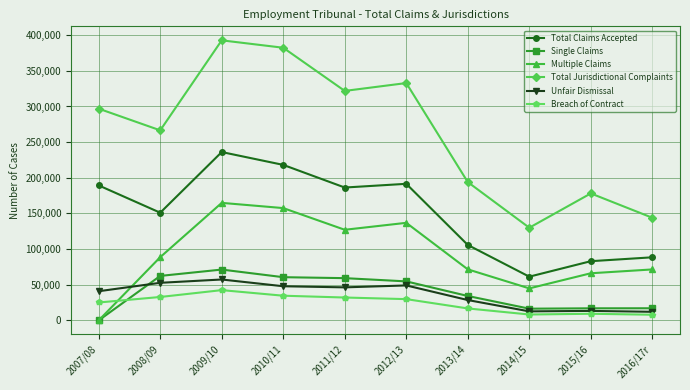

Where is the first local minimum for Total Claims Accepted?

2008/09